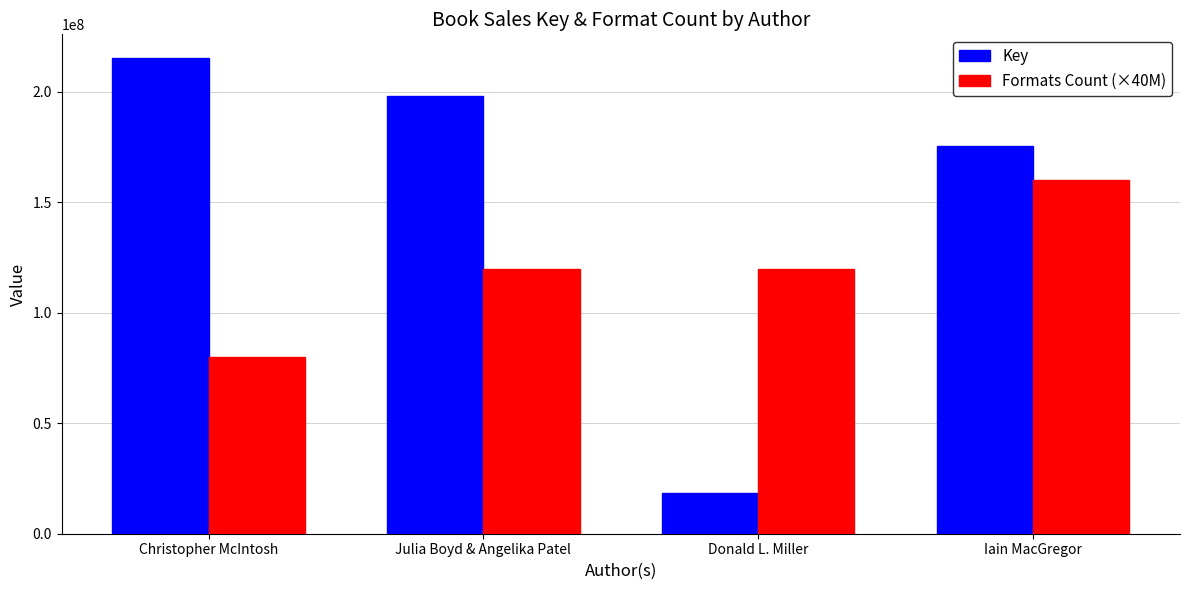

What position from the left is Christopher McIntosh?

1